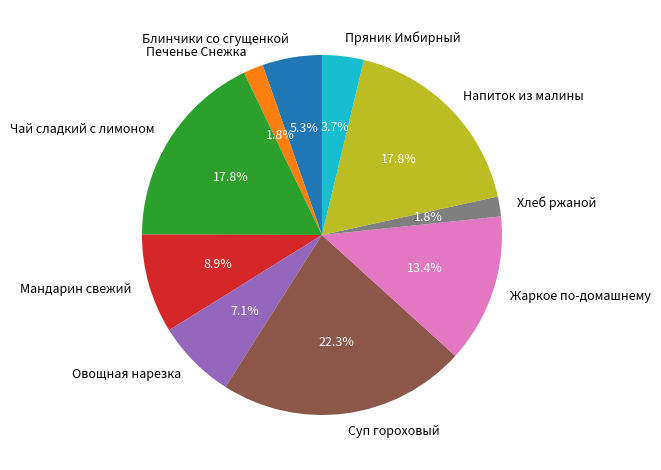

Combined, do Чай сладкий с лимоном and Овощная нарезка account for over 50%?

No